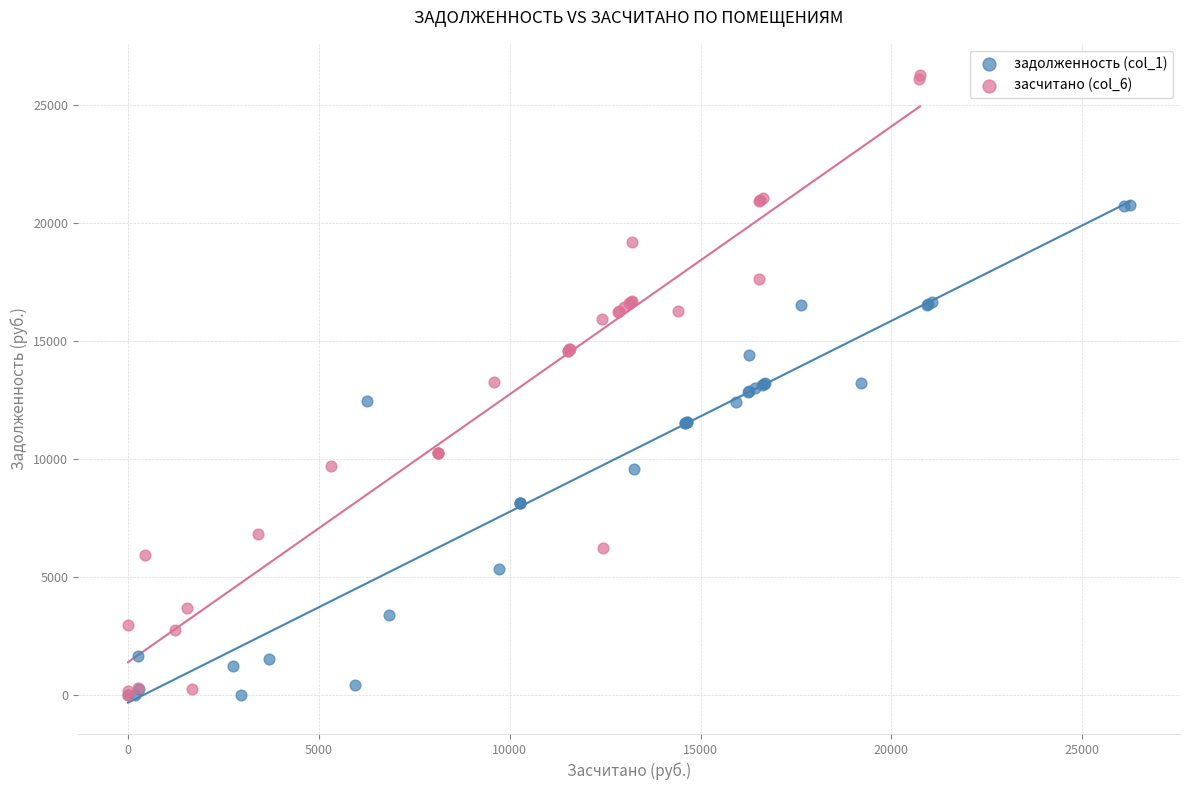

Which series has the largest Y range (max minus min)?

засчитано (col_6)